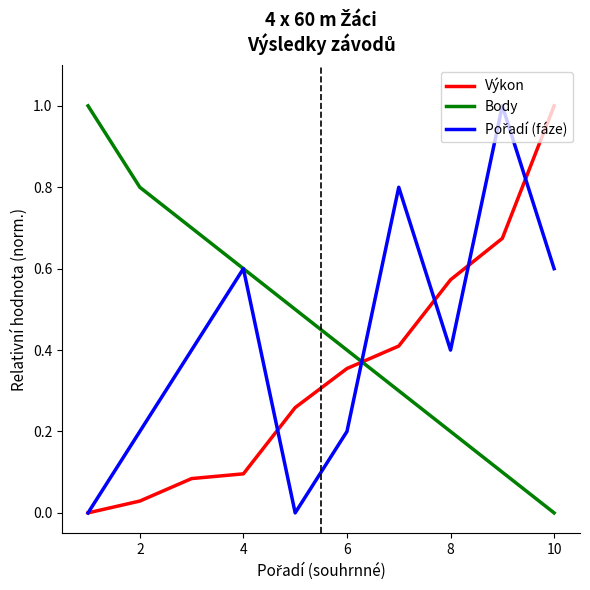

How many times do Body and Výkon cross each other?

1